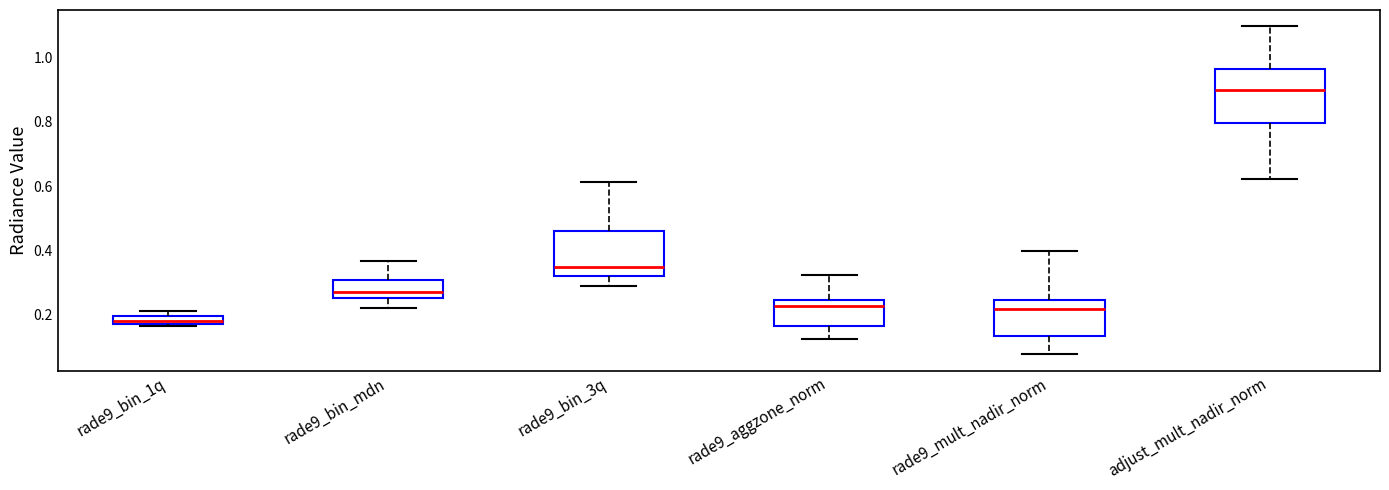

Where does the median line of the box for rade9_bin_mdn sit on the y-axis? The values are not printed on the chart, so give them approximately, as read against the axis.

0.28